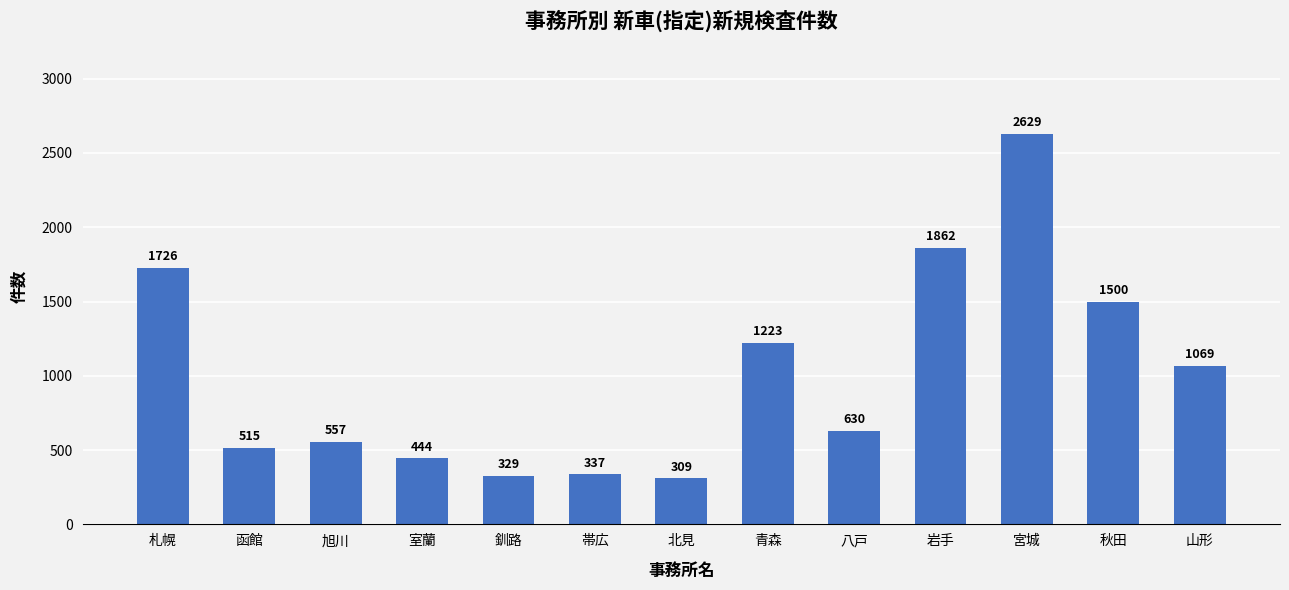

Reading right to left, transcribe all the data shown in this chart.

1069	1500	2629	1862	630	1223	309	337	329	444	557	515	1726